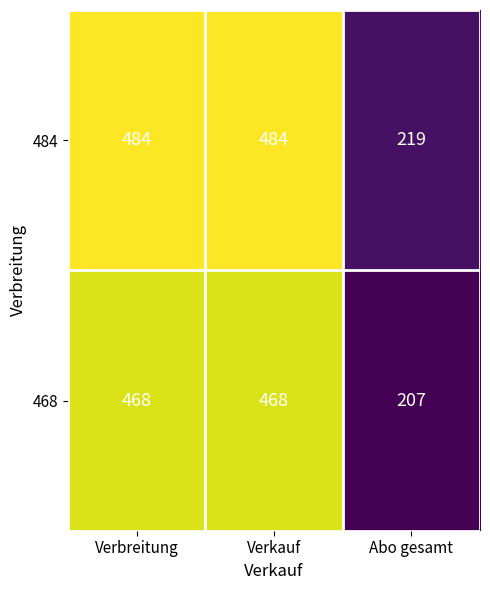

What is the smallest value displayed?

207